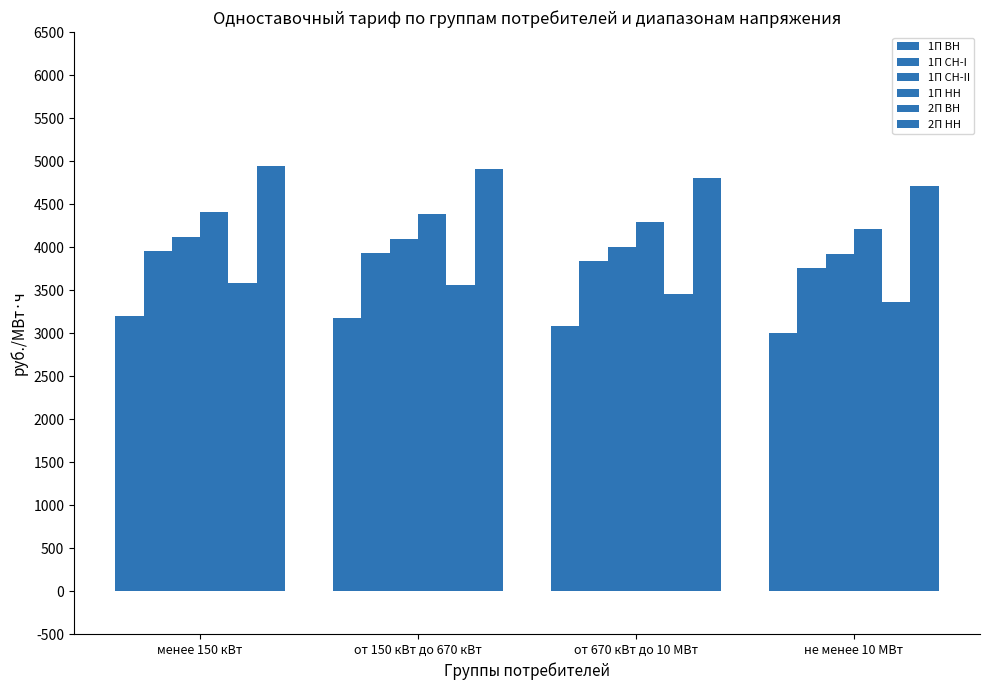

Which series has the largest range (max minus min)?

2П ВН